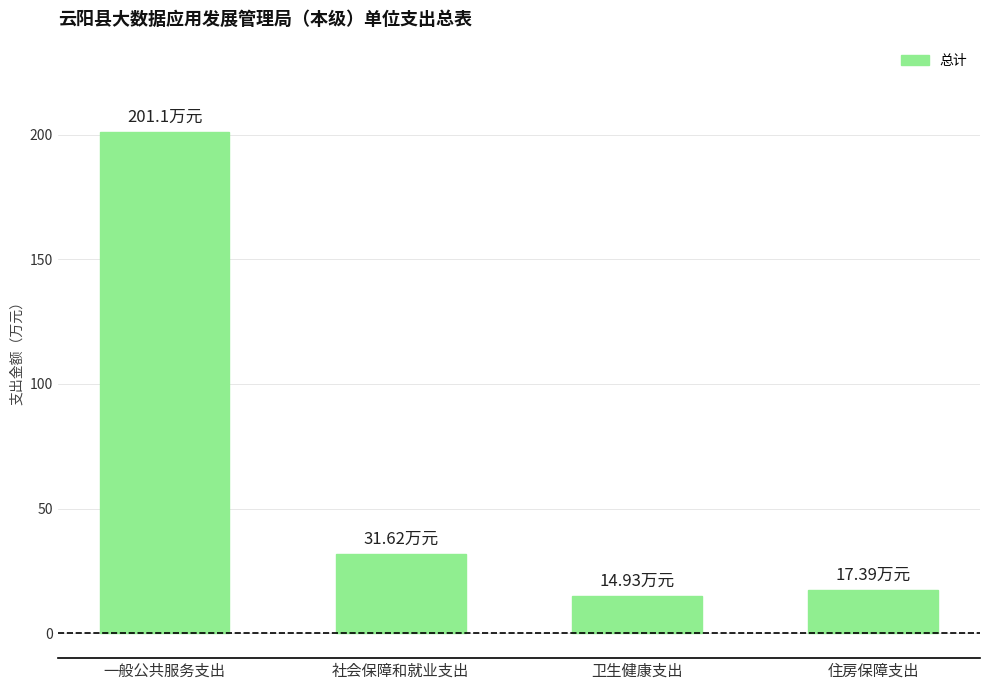

What is the greatest value displayed?

201.1